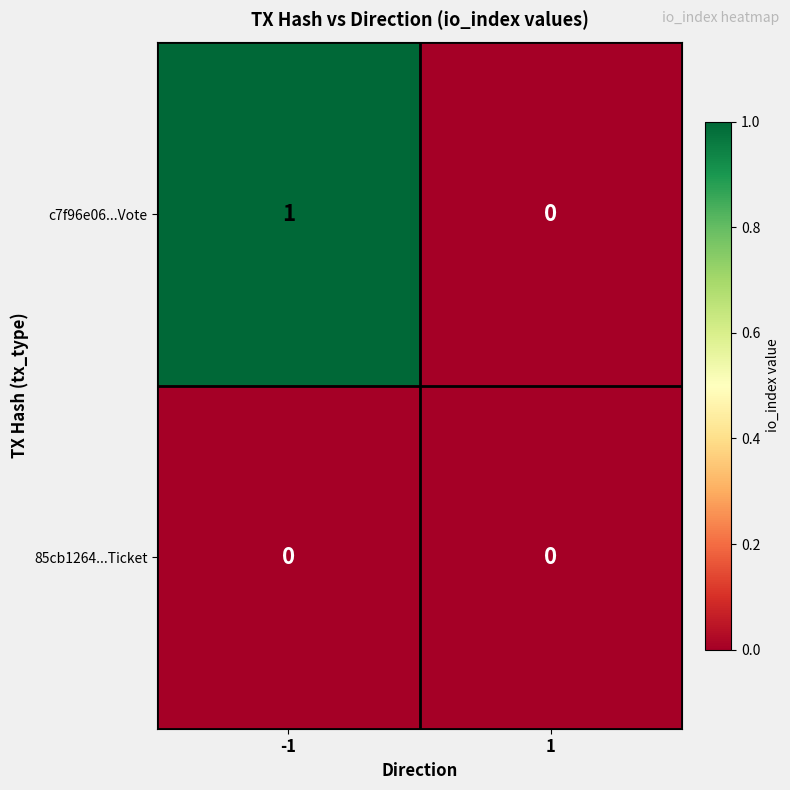

Reading left to right, transcribe all the data shown in this chart.

c7f96e06...Vote: -1=1	1=0
85cb1264...Ticket: -1=0	1=0